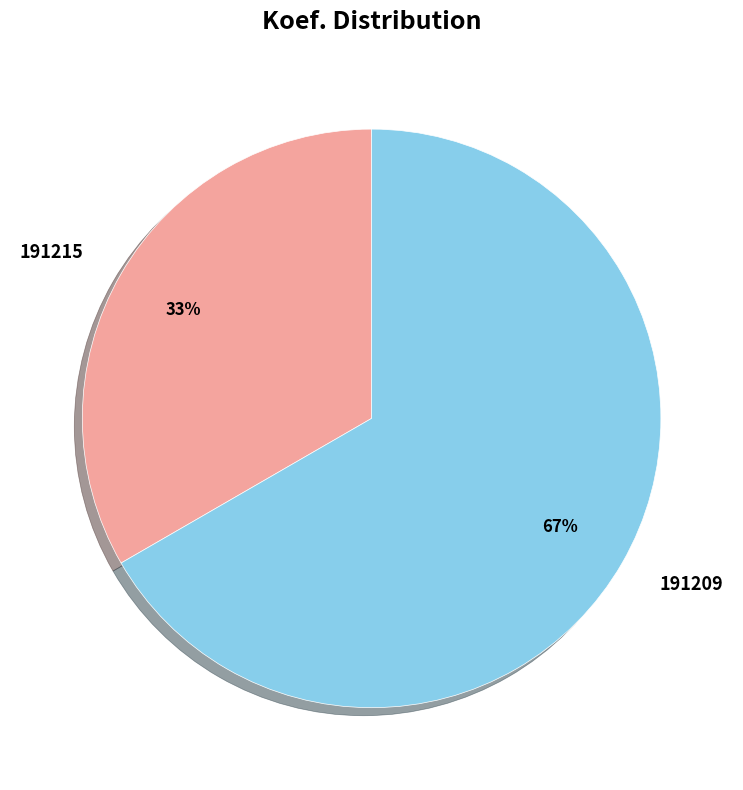

Which category has the biggest portion of the pie?

191209